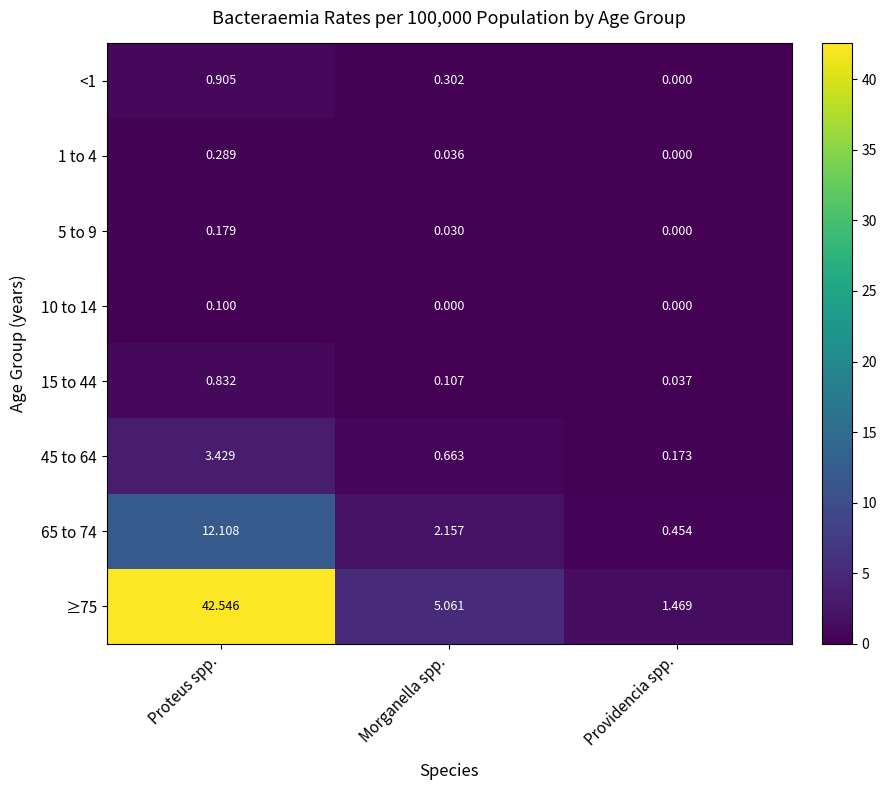

At which label is <1 closest to 0?

Providencia spp.